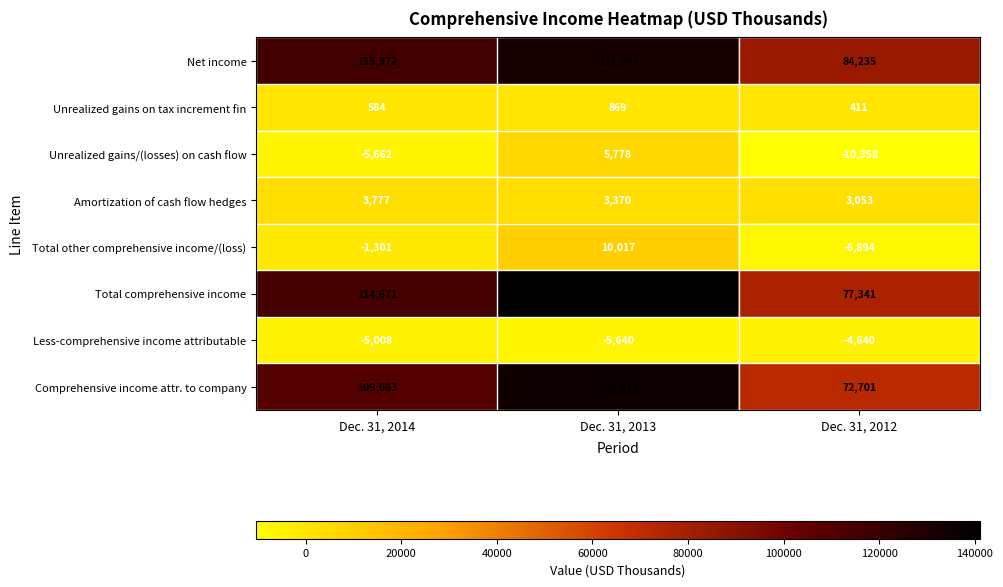

Reading right to left, extract all data points from this chart.

Net income: Dec. 31, 2012=84235	Dec. 31, 2013=131097	Dec. 31, 2014=115972
Unrealized gains on tax increment fin: Dec. 31, 2012=411	Dec. 31, 2013=869	Dec. 31, 2014=584
Unrealized gains/(losses) on cash flow: Dec. 31, 2012=-10358	Dec. 31, 2013=5778	Dec. 31, 2014=-5662
Amortization of cash flow hedges: Dec. 31, 2012=3053	Dec. 31, 2013=3370	Dec. 31, 2014=3777
Total other comprehensive income/(loss): Dec. 31, 2012=-6894	Dec. 31, 2013=10017	Dec. 31, 2014=-1301
Total comprehensive income: Dec. 31, 2012=77341	Dec. 31, 2013=141114	Dec. 31, 2014=114671
Less-comprehensive income attributable: Dec. 31, 2012=-4640	Dec. 31, 2013=-5640	Dec. 31, 2014=-5008
Comprehensive income attr. to company: Dec. 31, 2012=72701	Dec. 31, 2013=135474	Dec. 31, 2014=109663